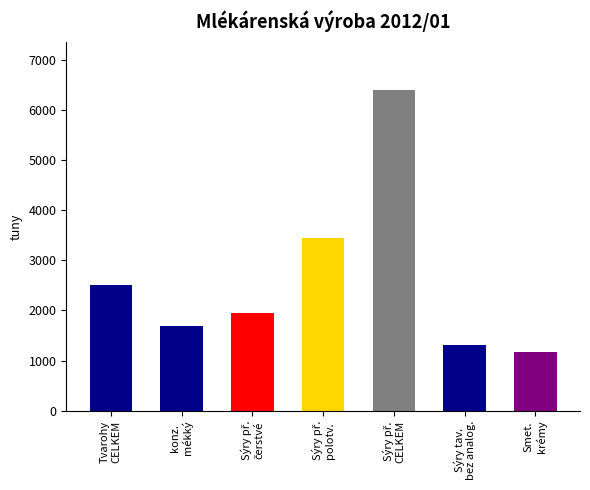

Between Sýry tav.
bez analog. and Sýry př.
čerstvé, which is larger?

Sýry př.
čerstvé